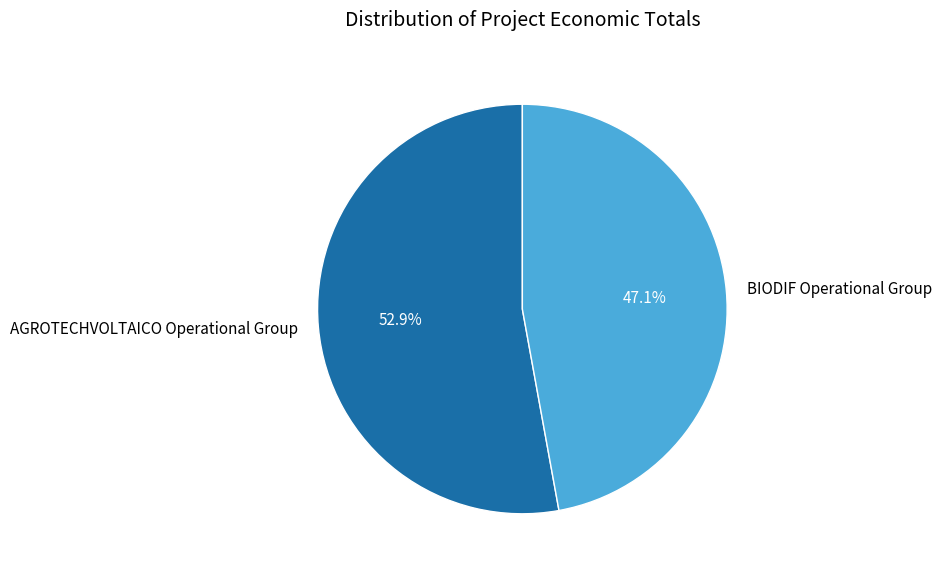

The AGROTECHVOLTAICO Operational Group slice represents 67% of the pie. True or false?

False